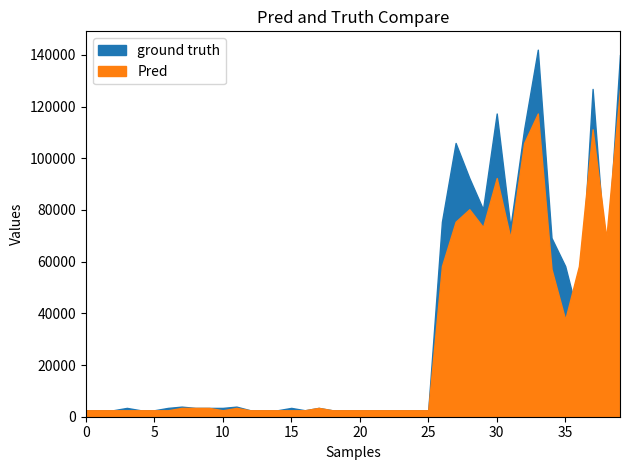

Between which two adjacent categories do ground truth and Pred first intersect?

35 and 36